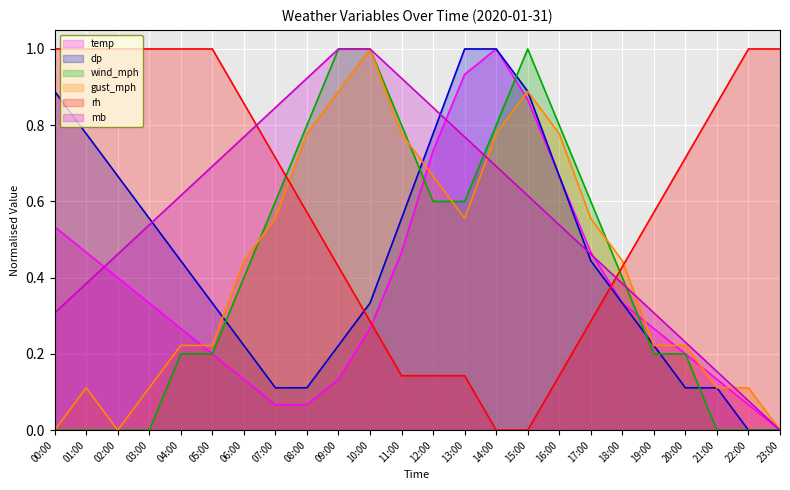

What is the total value across all series at 20:00?

1.7